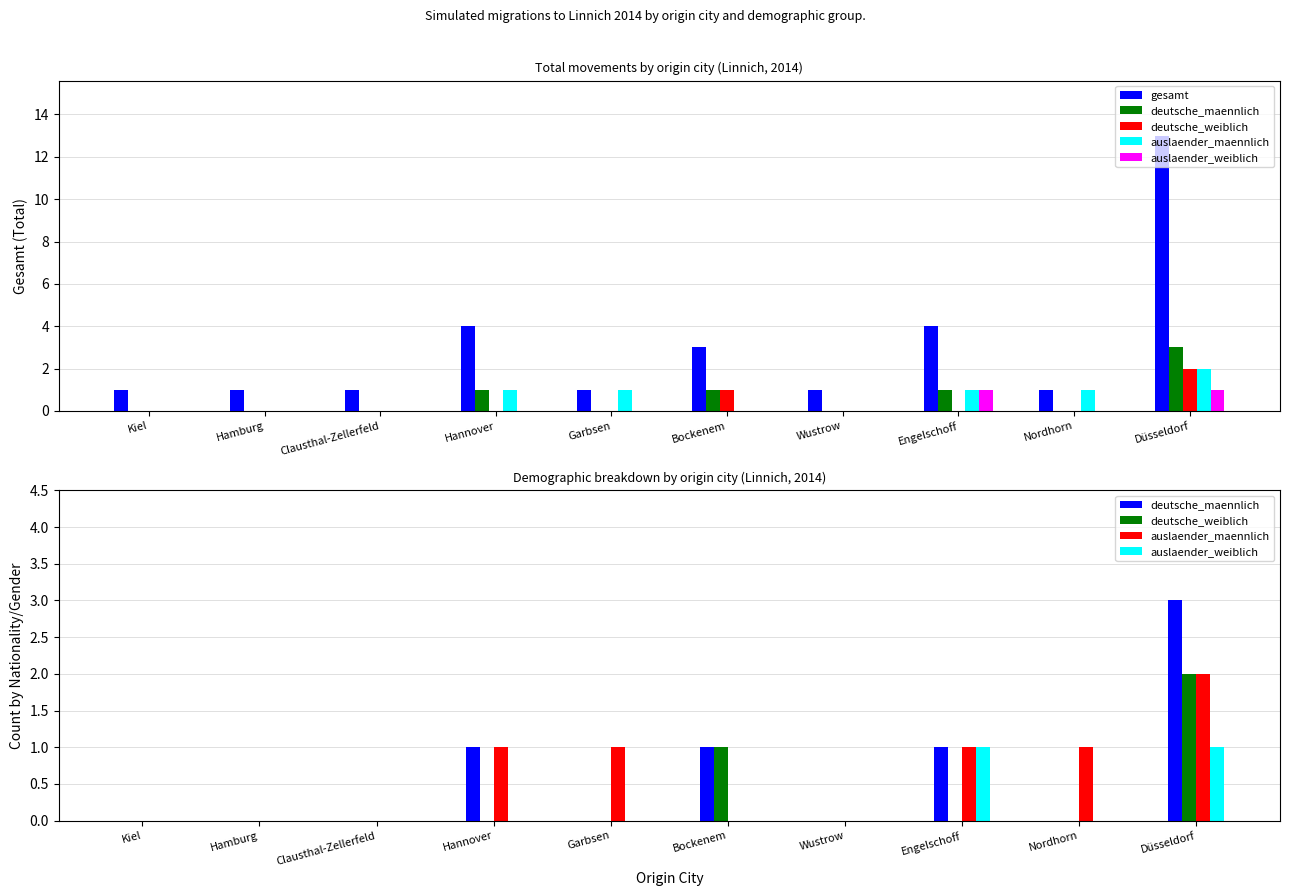

Reading left to right, list all the values displayed in this chart.

gesamt: Kiel=1	Hamburg=1	Clausthal-Zellerfeld=1	Hannover=4	Garbsen=1	Bockenem=3	Wustrow=1	Engelschoff=4	Nordhorn=1	Düsseldorf=13
deutsche_maennlich: Kiel=0	Hamburg=0	Clausthal-Zellerfeld=0	Hannover=1	Garbsen=0	Bockenem=1	Wustrow=0	Engelschoff=1	Nordhorn=0	Düsseldorf=3
deutsche_weiblich: Kiel=0	Hamburg=0	Clausthal-Zellerfeld=0	Hannover=0	Garbsen=0	Bockenem=1	Wustrow=0	Engelschoff=0	Nordhorn=0	Düsseldorf=2
auslaender_maennlich: Kiel=0	Hamburg=0	Clausthal-Zellerfeld=0	Hannover=1	Garbsen=1	Bockenem=0	Wustrow=0	Engelschoff=1	Nordhorn=1	Düsseldorf=2
auslaender_weiblich: Kiel=0	Hamburg=0	Clausthal-Zellerfeld=0	Hannover=0	Garbsen=0	Bockenem=0	Wustrow=0	Engelschoff=1	Nordhorn=0	Düsseldorf=1